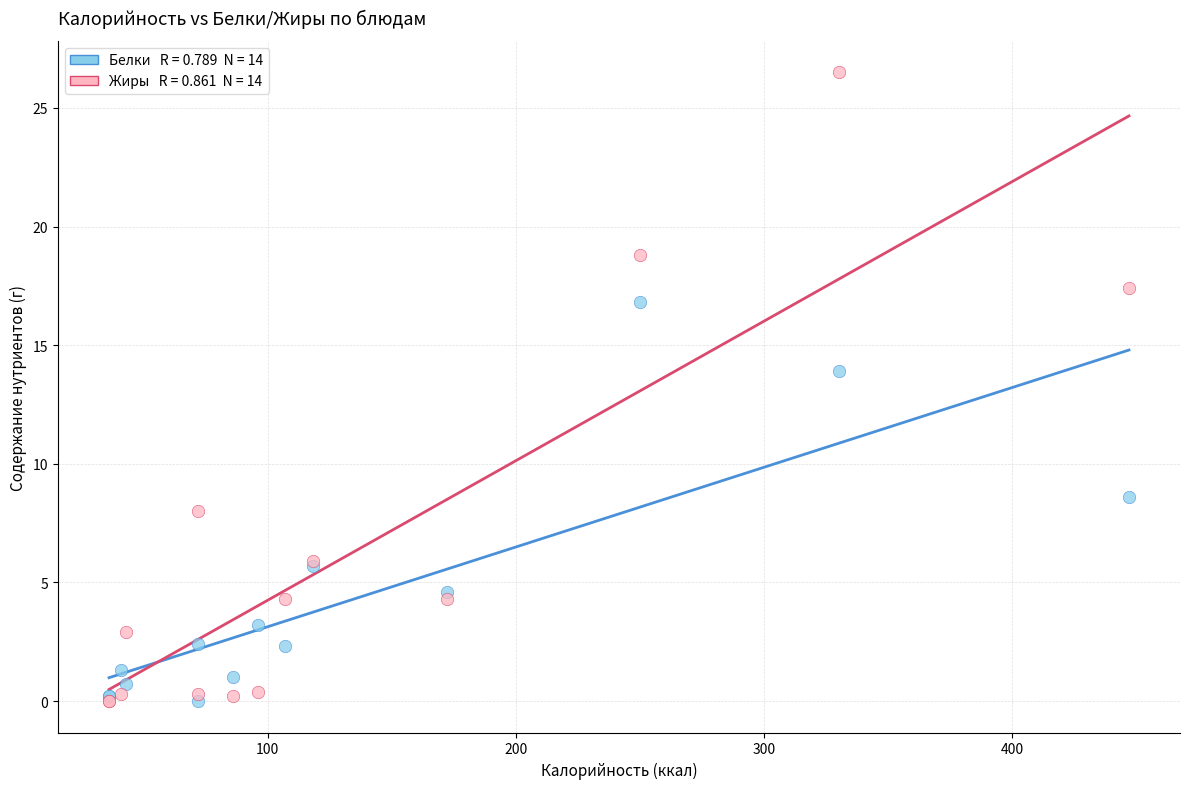

Across all series, what Y value is closest to 13?

13.9